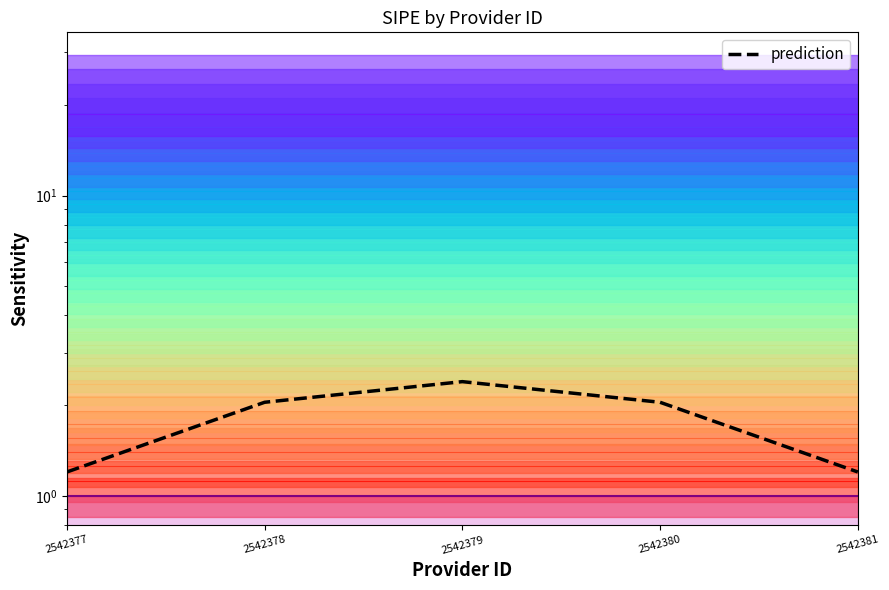

How many lines are shown in the chart?

1